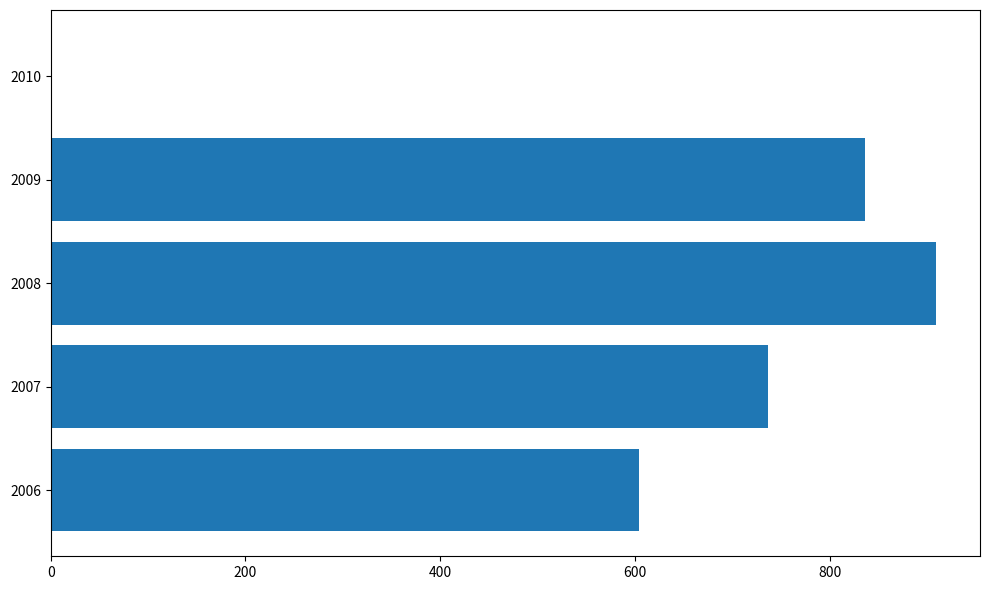

Reading bottom to top, extract all data points from this chart.

2006=604.5	2007=736.4	2008=909.1	2009=836.7	2010=0.0